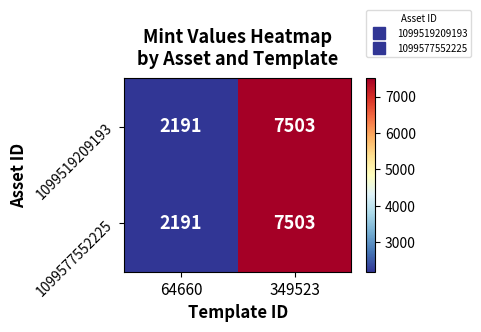

Reading left to right, what are all the values shown in this chart?

1099519209193: 2191	7503
1099577552225: 2191	7503